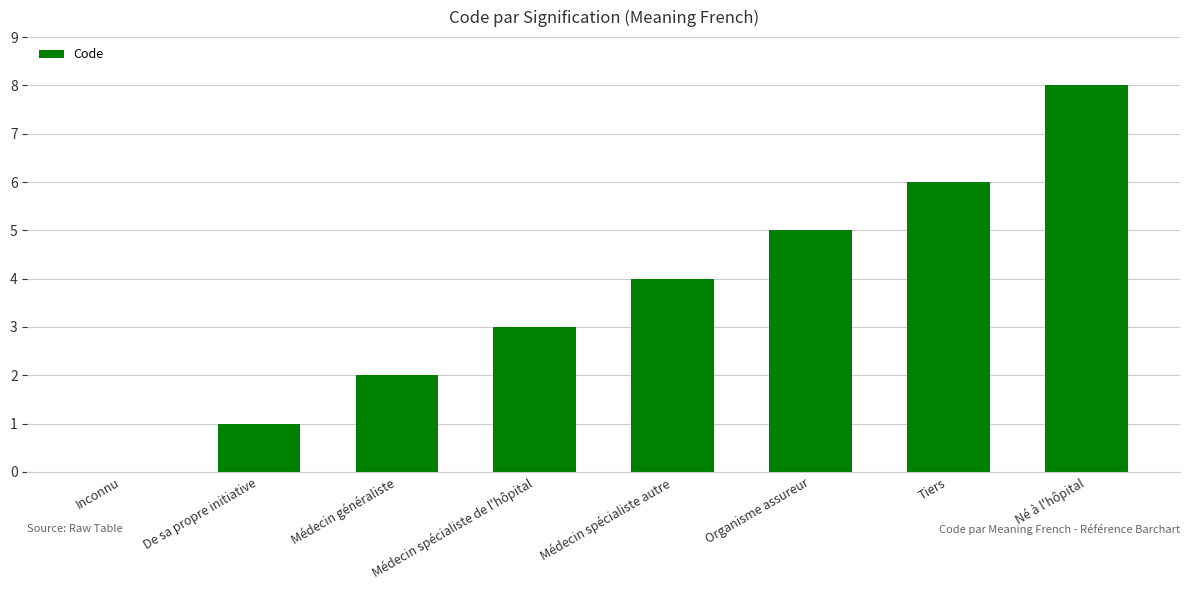

Which label corresponds to the largest value in the chart?

Né à l'hôpital